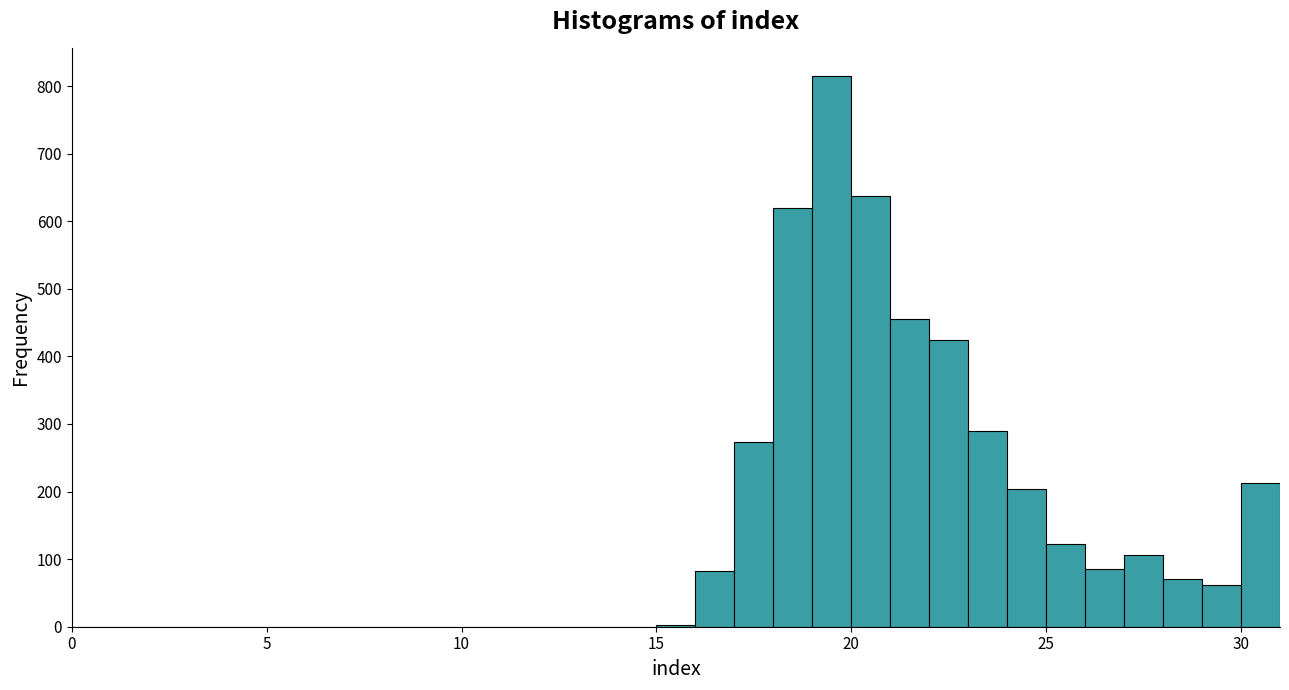

Read against the x-axis, roughly where is the centre of the tallest bar?

19.5